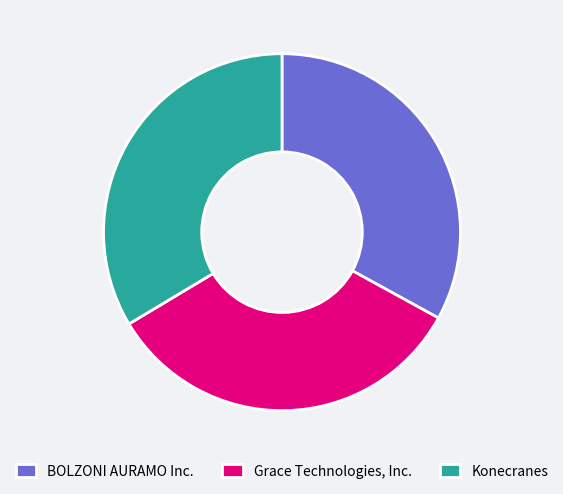

How many slices are in this pie chart?

3